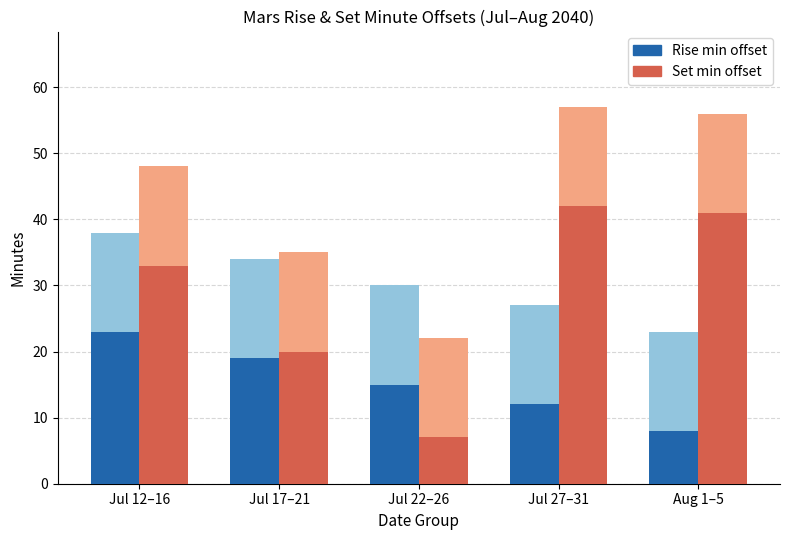

What is the smallest value displayed?

7